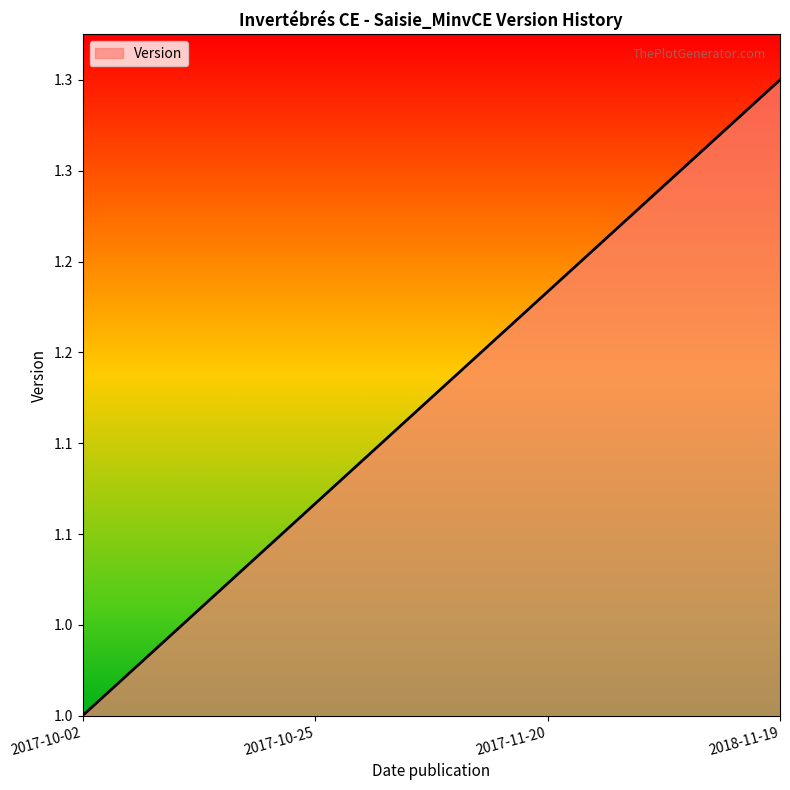

Is this an area chart (filled region under the line)?

Yes